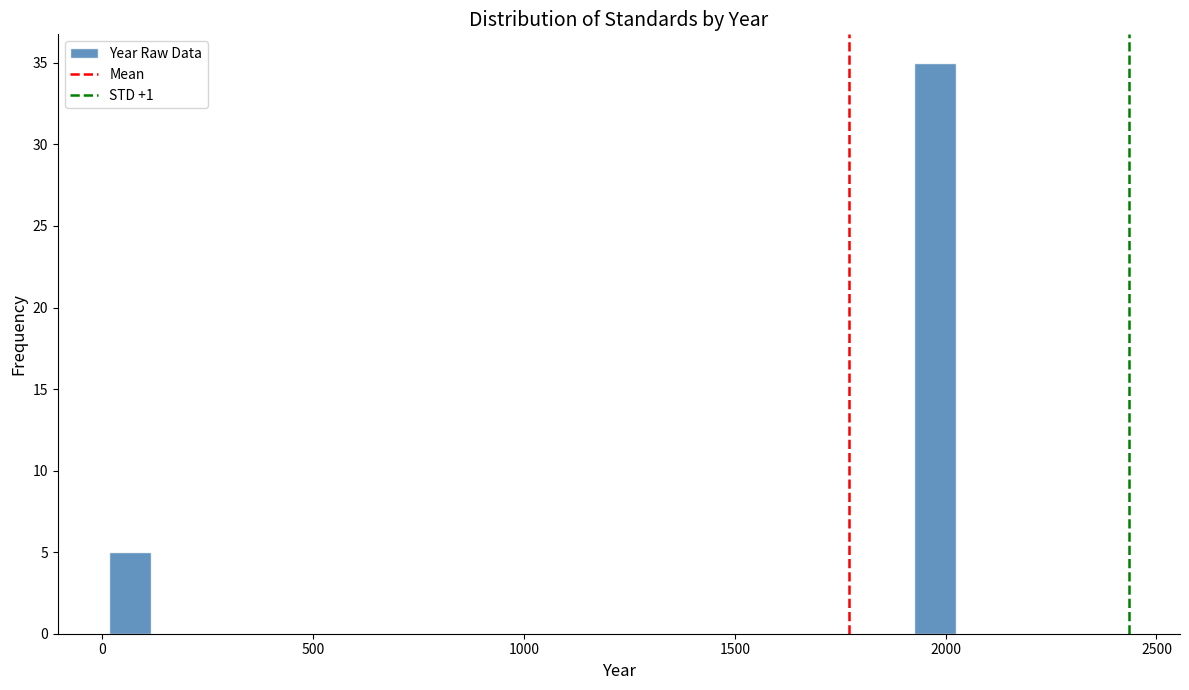

Read against the x-axis, roughly where is the centre of the tallest bar?

1950